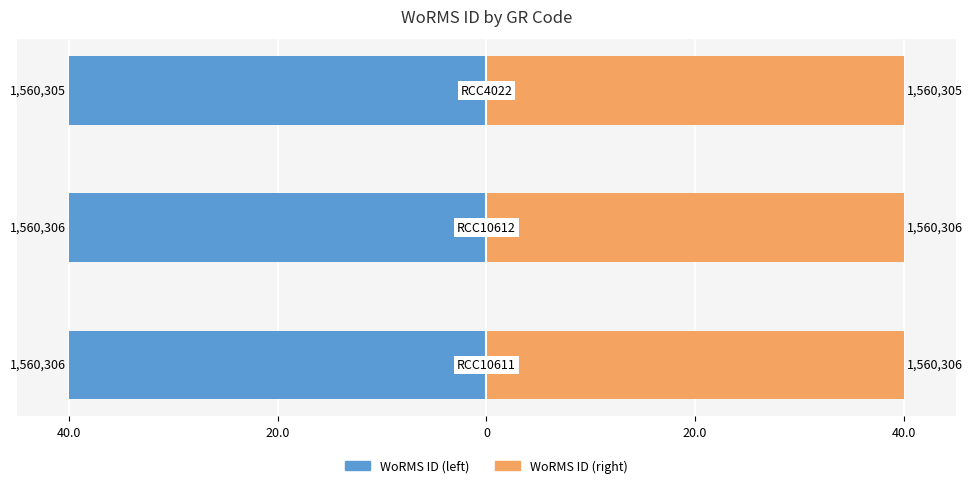

Is the value of WoRMS ID (left) at 20.0 greater than the value of WoRMS ID (right) at 20.0?

No